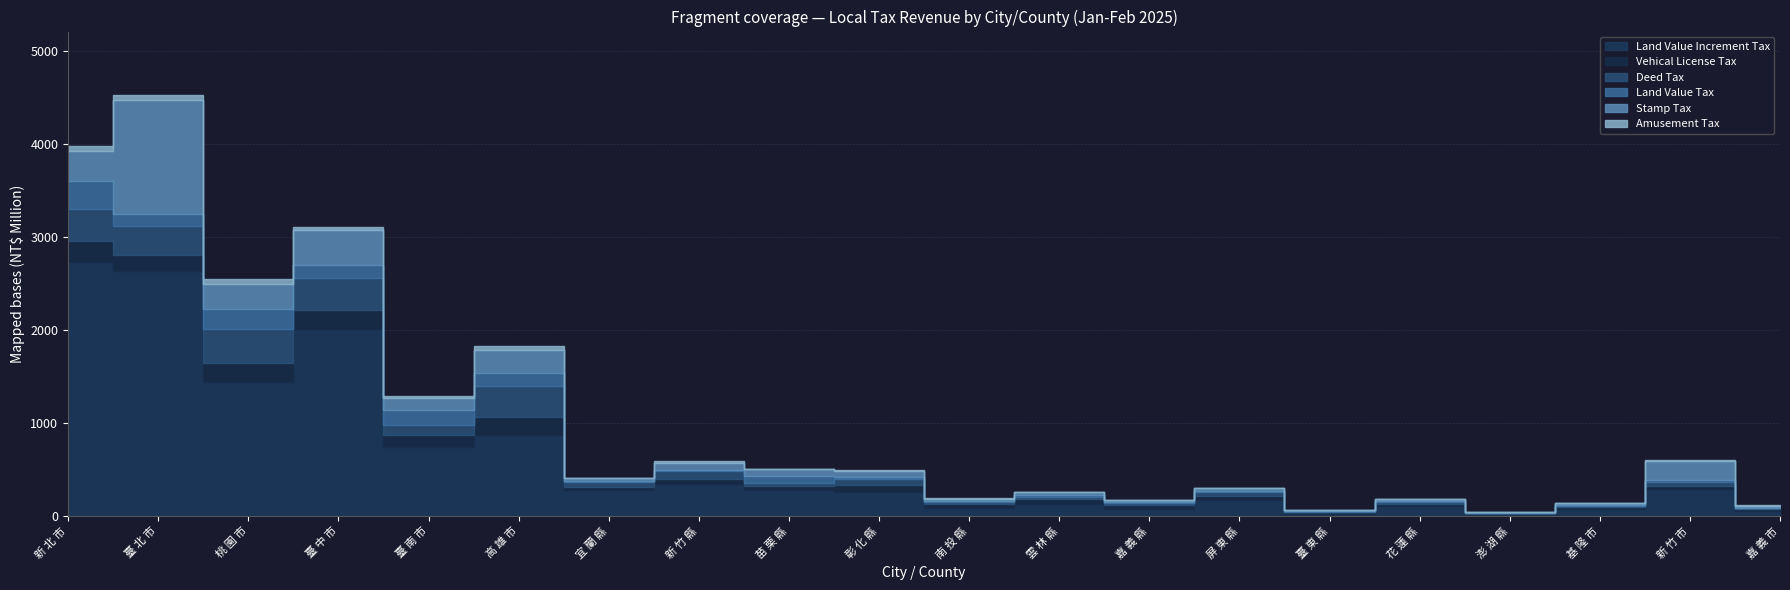

Where is the first local minimum for Stamp Tax?

桃 園 市